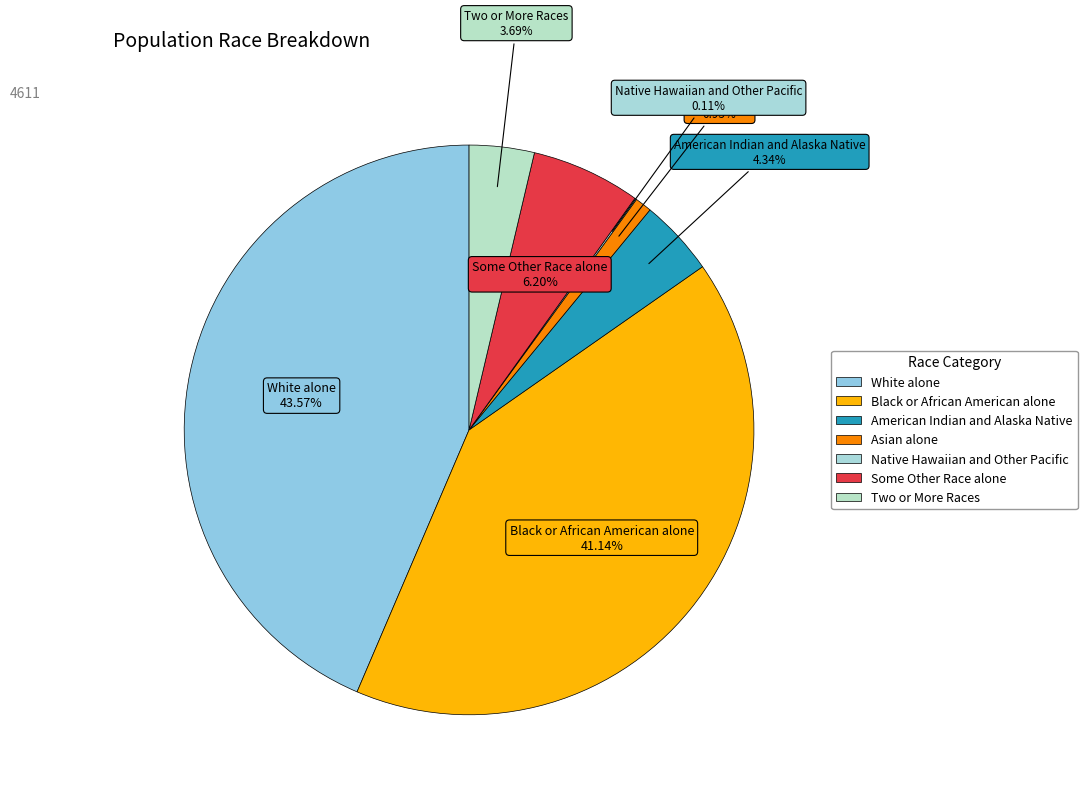

What percentage is the Some Other Race alone slice, to the nearest percent?

6%